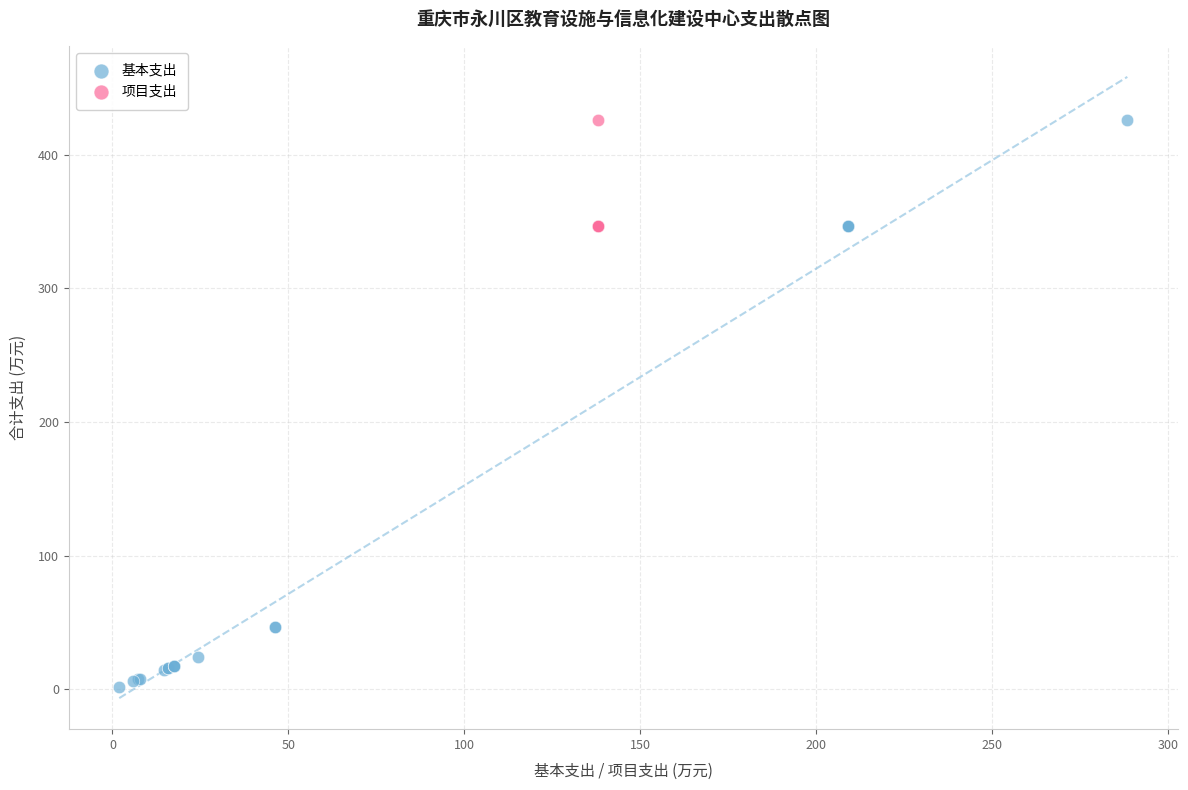

Which series has the largest Y range (max minus min)?

基本支出